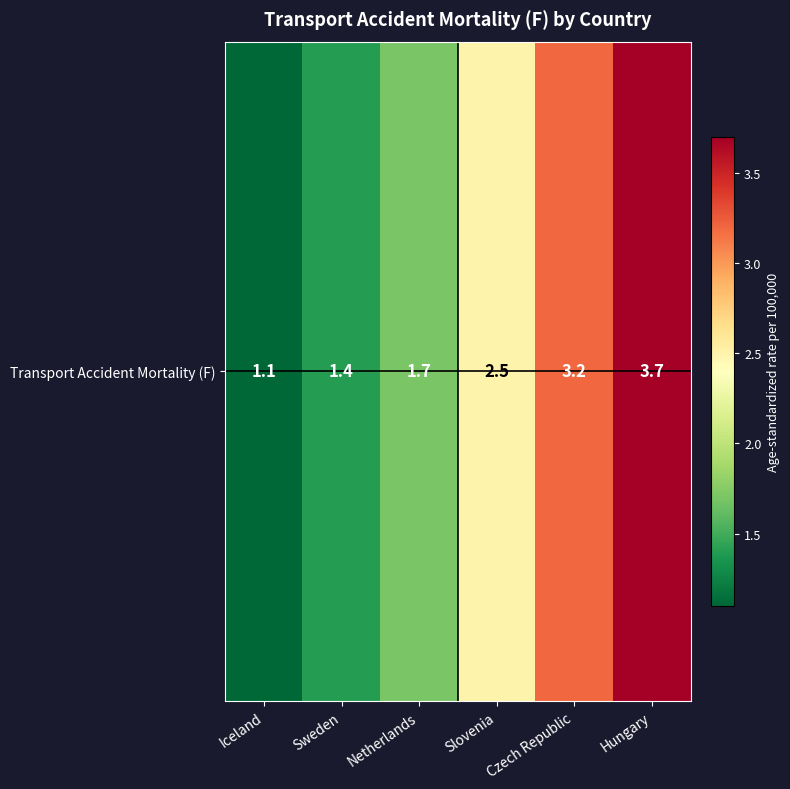

What is the difference between the values at Iceland and Sweden?

0.3